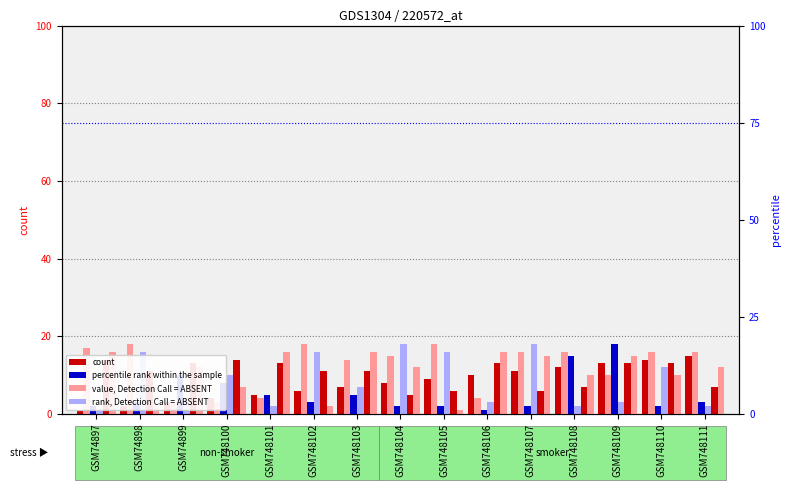

What is the spread (max minus min) of values at GSM748107?

16